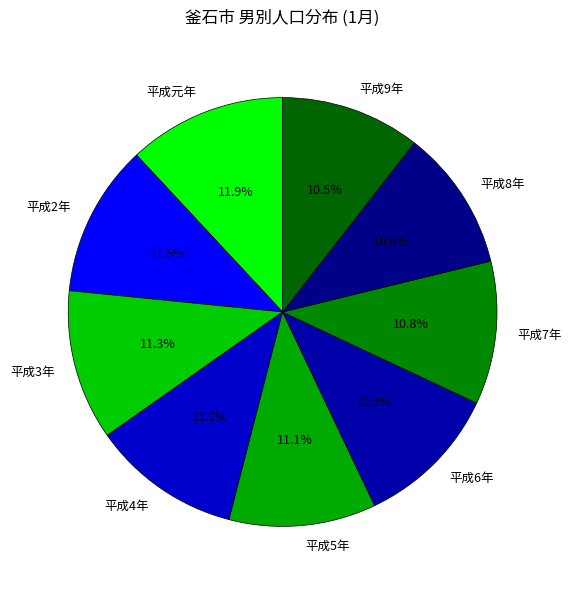

Between 平成8年 and 平成3年, which is larger?

平成3年